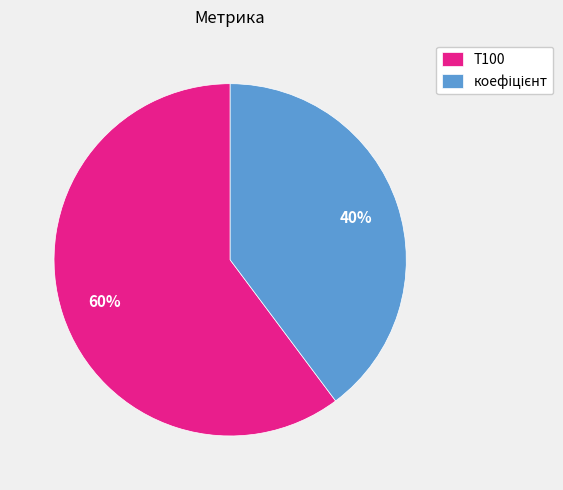

To the nearest percent, what percentage of the pie is T100?

60%